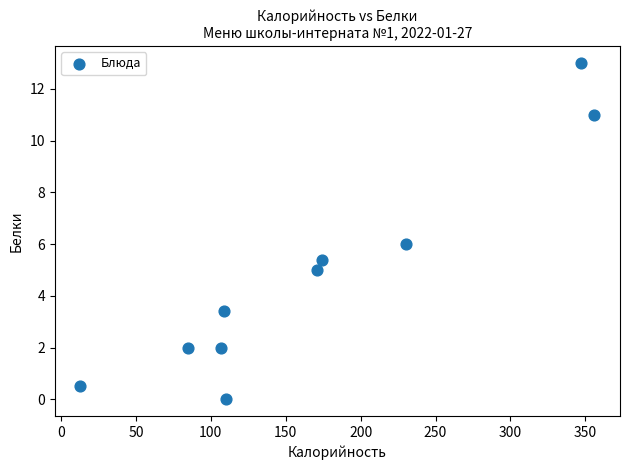

What is the range of Y values (max minus min)?

13.0